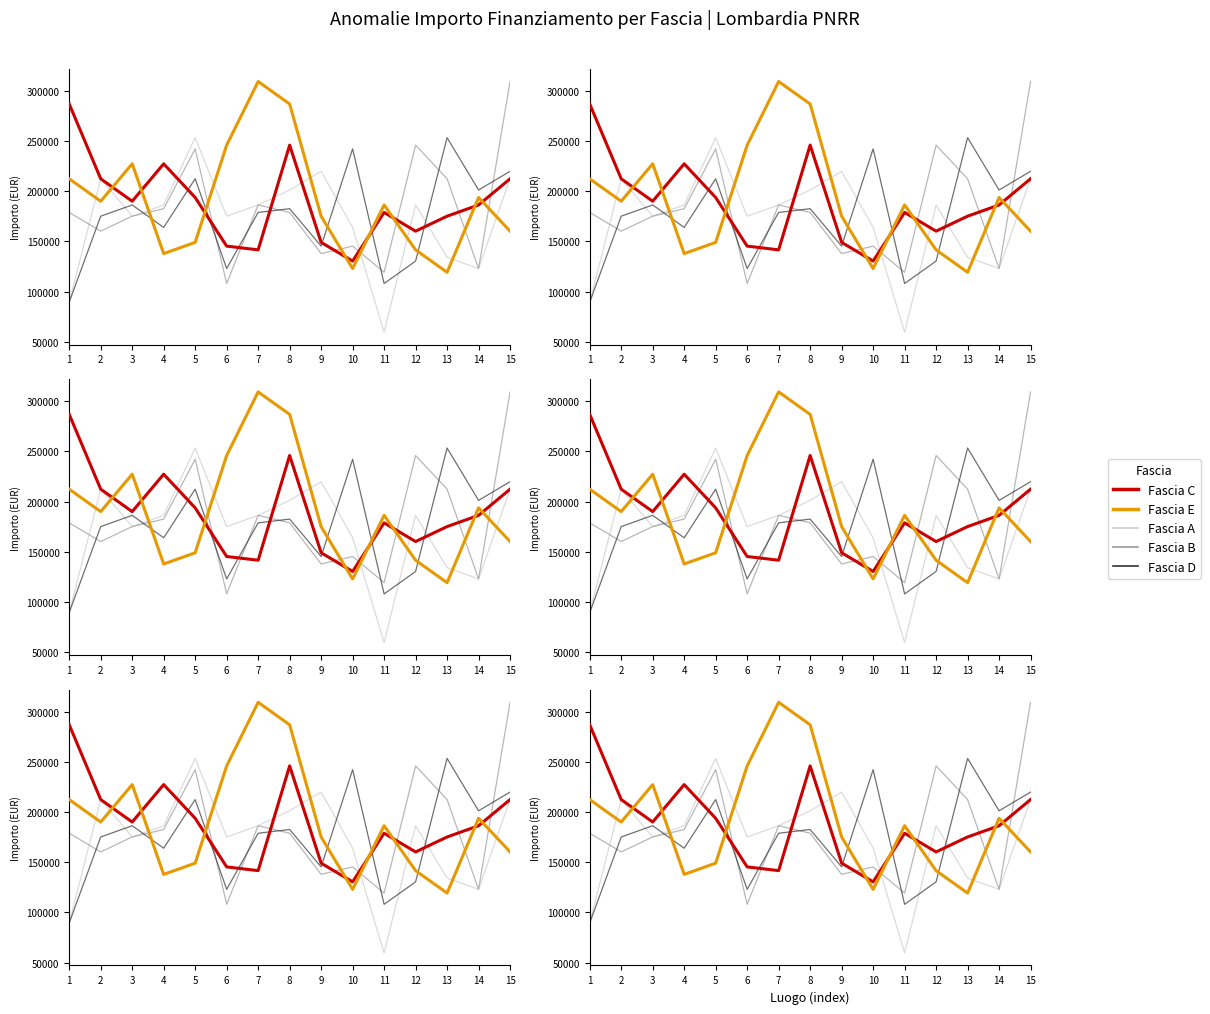

Reading left to right, extract all data points from this chart.

Fascia A: 1=89419.6	2=212371.5	3=175113.3	4=186290.8	5=253355.4	6=175113.3	7=186290.8	8=201194.0	9=219823.1	10=163935.9	11=59613.0	12=186290.8	13=134129.4	14=122951.9	15=212371.5
Fascia B: 1=178839.1	2=160210.1	3=175113.3	4=182565.0	5=242178.0	6=108048.6	7=186290.8	8=178839.1	9=137855.2	10=145306.8	11=119226.1	12=245903.8	13=212371.5	14=122951.9	15=309242.7
Fascia D: 1=89419.6	2=175113.3	3=186290.8	4=163935.9	5=212371.5	6=122951.9	7=178839.1	8=182565.0	9=145306.8	10=242178.0	11=108048.6	12=130403.5	13=253355.4	14=201194.0	15=219823.1
Fascia C: 1=286887.8	2=212371.5	3=190016.6	4=227274.7	5=193742.4	6=145306.8	7=141581.0	8=245903.8	9=149032.6	10=130403.5	11=178839.1	12=160210.1	13=175113.3	14=186290.8	15=212371.5
Fascia E: 1=212371.5	2=190016.6	3=227274.7	4=137855.2	5=149032.6	6=245903.8	7=309242.7	8=286887.8	9=175113.3	10=122951.9	11=186290.8	12=141581.0	13=119226.1	14=193742.4	15=160210.1